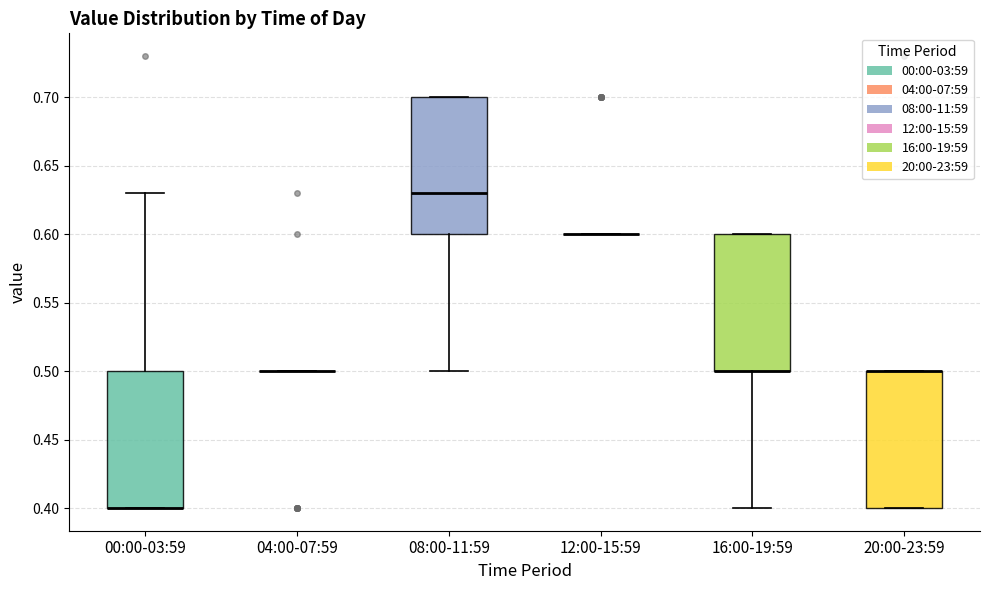

Reading left to right, transcribe this box plot: for each box, give where its median line is, the range the box spans, and where its two whiskers end, as read against the y-axis. The values are not printed on the chart, so give them approximately, as read against the axis.

00:00-03:59: median 0.40 (drawn on the box's lower edge), box 0.40 to 0.50, whiskers 0.40 to 0.63
04:00-07:59: box collapsed to a line at 0.50, whiskers 0.50 to 0.50
08:00-11:59: median 0.63, box 0.60 to 0.70, whiskers 0.50 to 0.70
12:00-15:59: box collapsed to a line at 0.60, whiskers 0.60 to 0.60
16:00-19:59: median 0.50 (drawn on the box's lower edge), box 0.50 to 0.60, whiskers 0.40 to 0.60
20:00-23:59: median 0.50 (drawn on the box's upper edge), box 0.40 to 0.50, whiskers 0.40 to 0.50